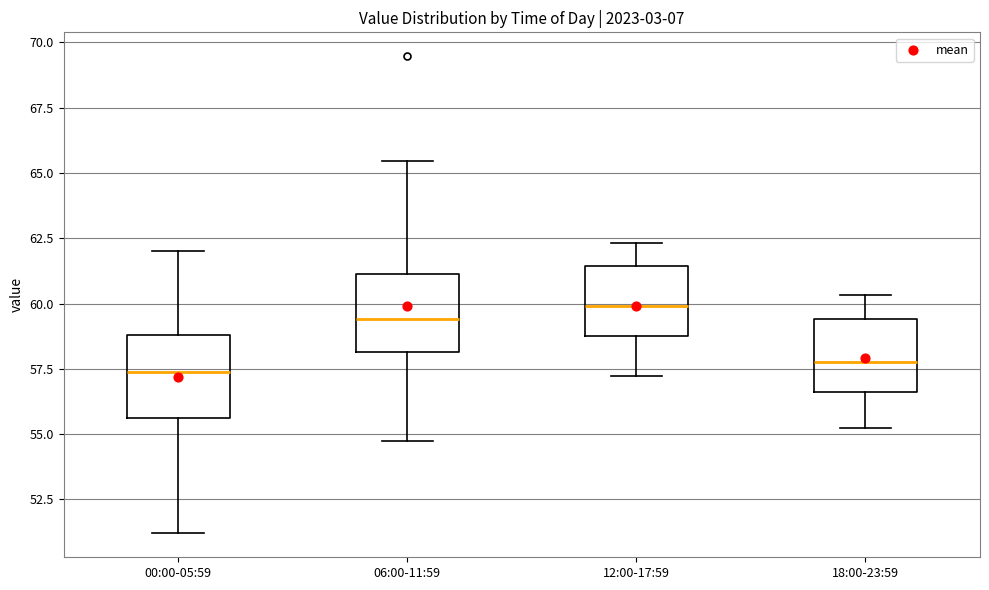

Reading left to right, read every box against the y-axis: the position of its median line, the range the box covers, and the ends of its whiskers. The values are not printed on the chart, so give them approximately, as read against the axis.

00:00-05:59: median 57.5, box 55.5 to 59.0, whiskers 51.0 to 62.0
06:00-11:59: median 59.5, box 58.0 to 61.0, whiskers 55.0 to 65.5
12:00-17:59: median 60.0, box 59.0 to 61.5, whiskers 57.0 to 62.5
18:00-23:59: median 58.0, box 56.5 to 59.5, whiskers 55.0 to 60.5